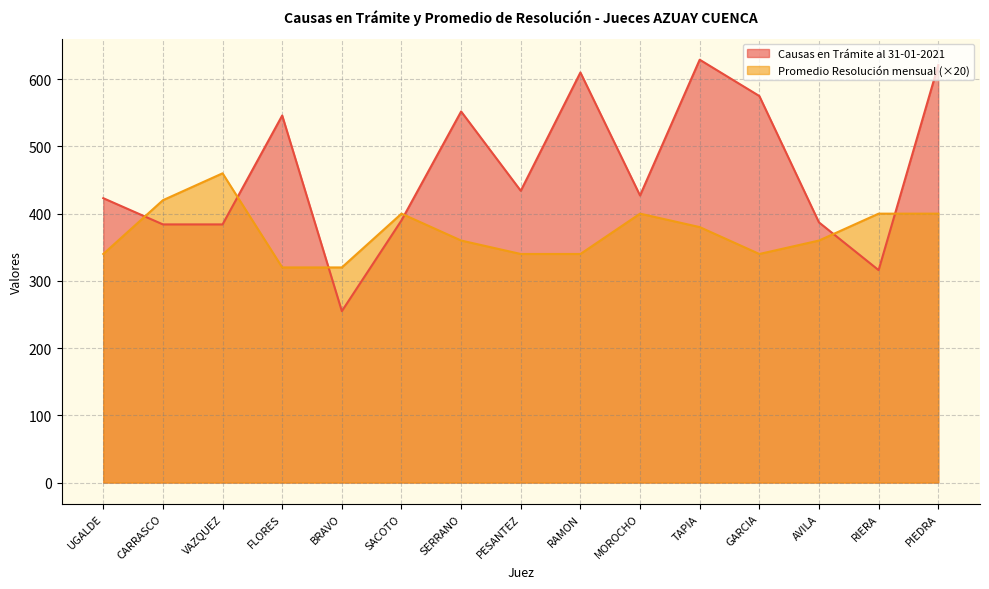

How many intersections are there between Promedio Resolución mensual and Causas en Trámite al 31-01-2021?

6